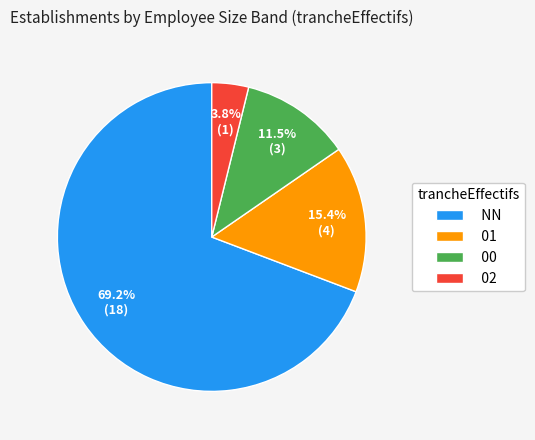

How many segments does this pie chart have?

4